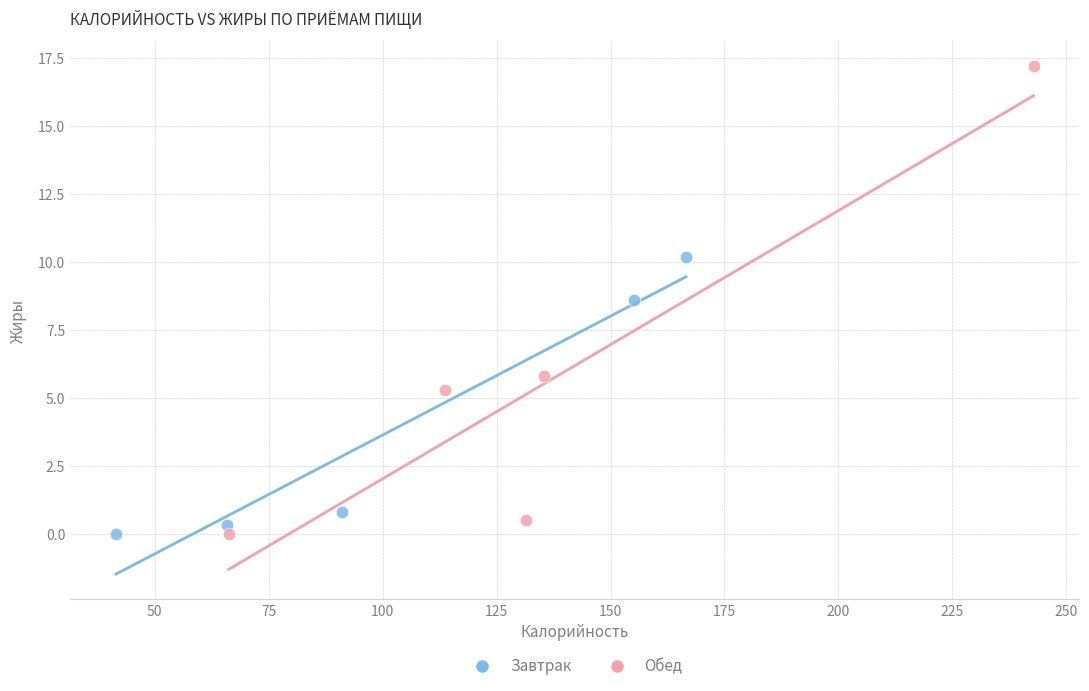

Which series has the widest spread of Y values?

Обед